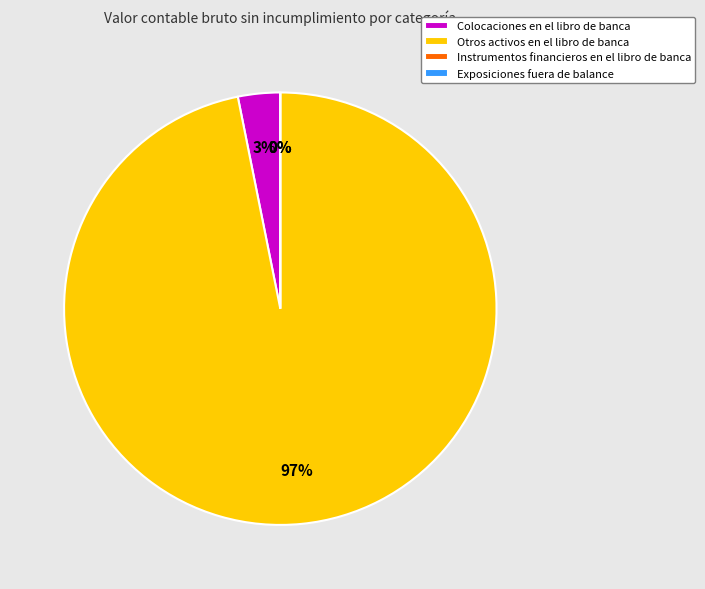

Which category has the biggest portion of the pie?

Otros activos en el libro de banca